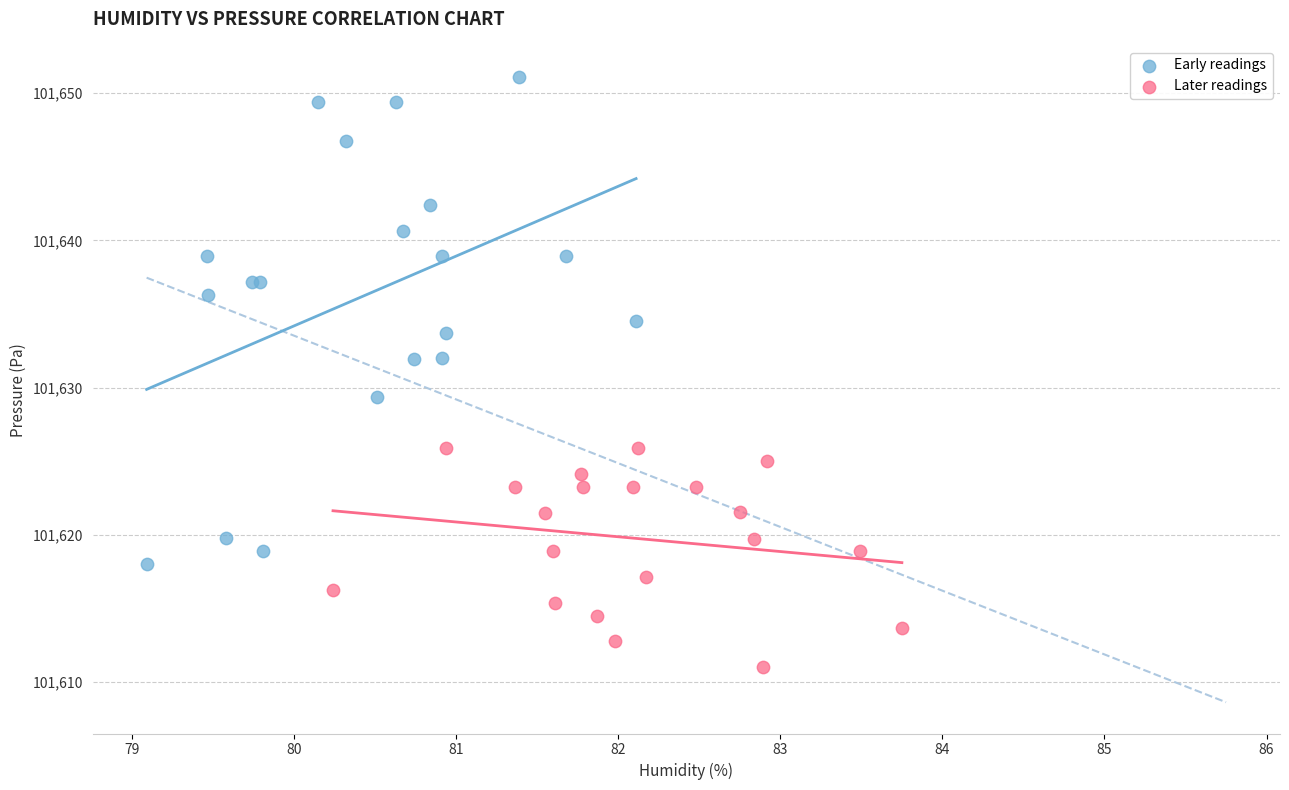

Which series has the widest spread of Y values?

Early readings